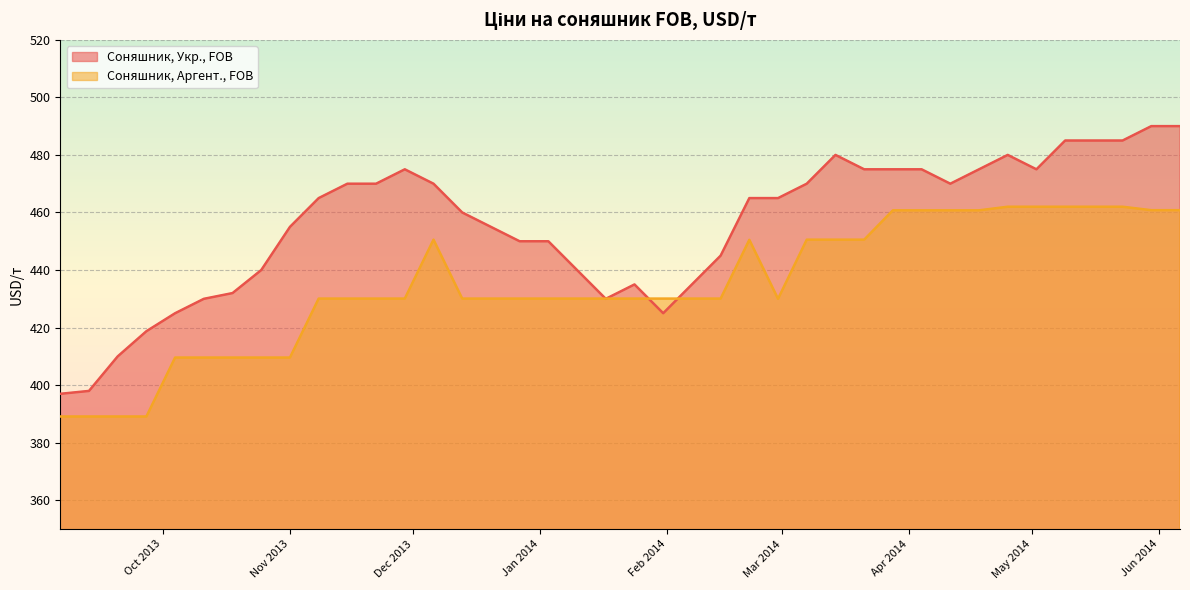

What is the spread (max minus min) of values at 2014-04-04?

14.2